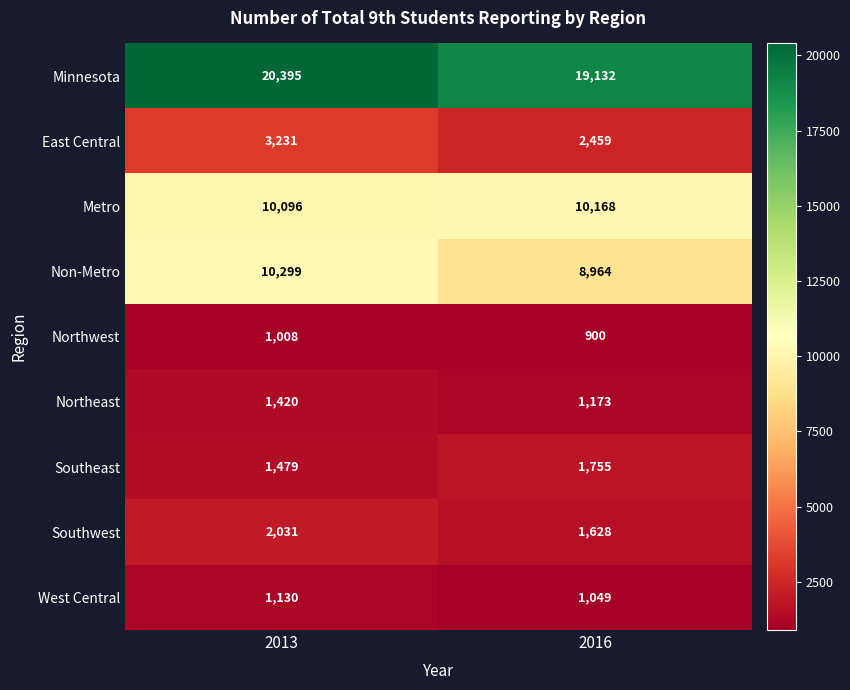

Which series has the largest total across all categories?

Minnesota